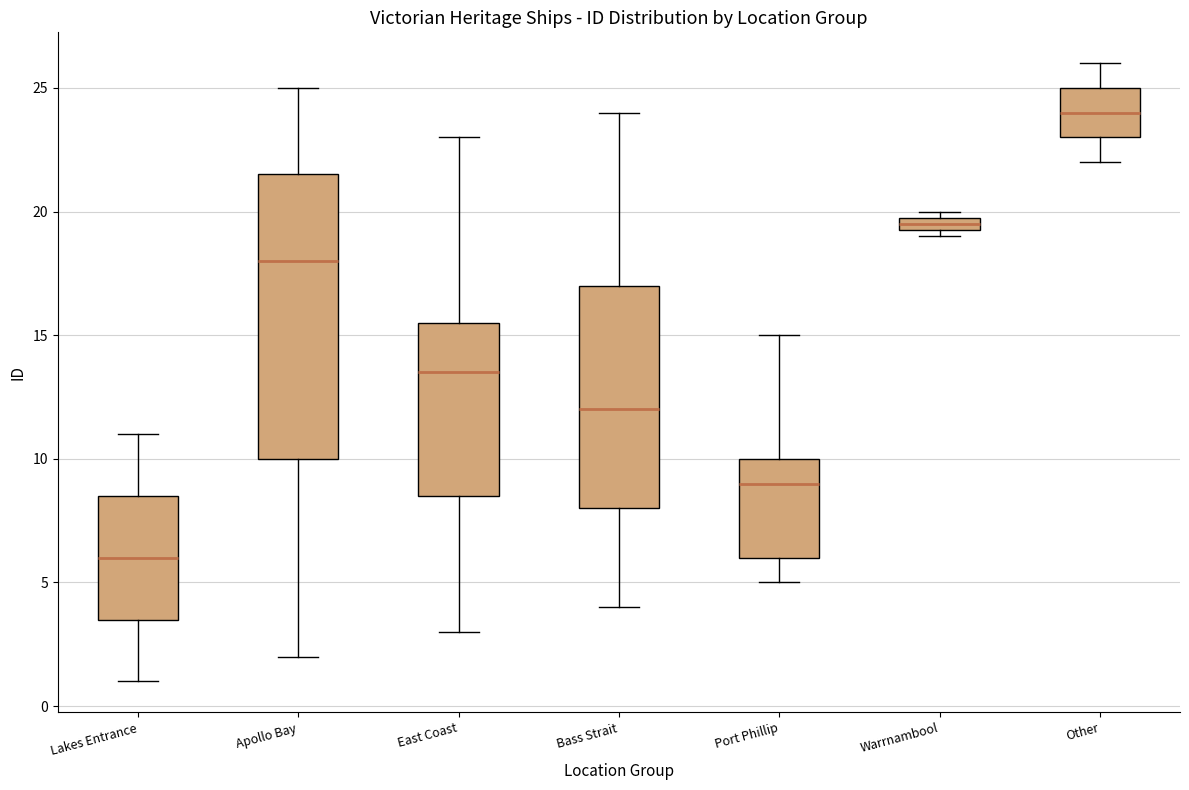

Which box has the highest median line?

Other